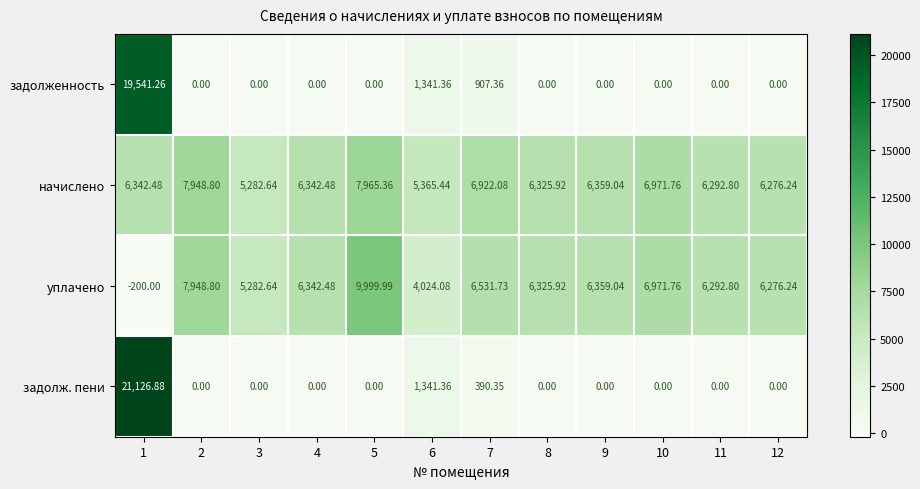

What is the difference between the highest and lowest values at 5?

10000.0